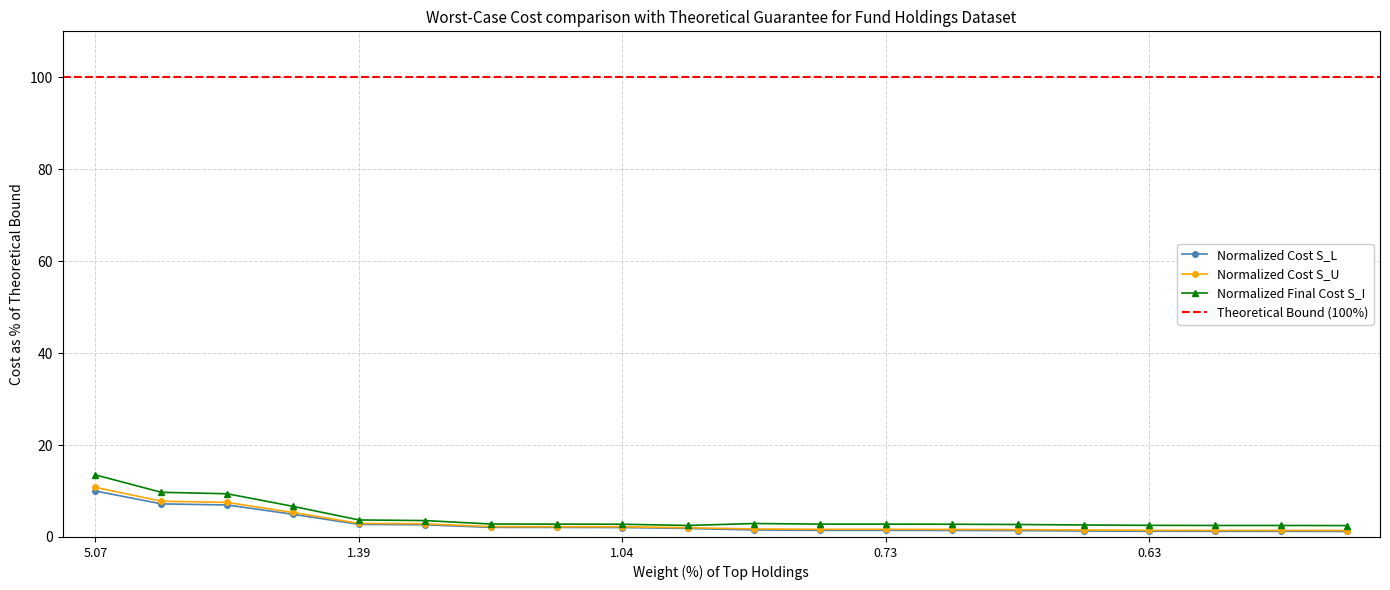

Where is Normalized Cost S_L nearest to the value 5?

2.5